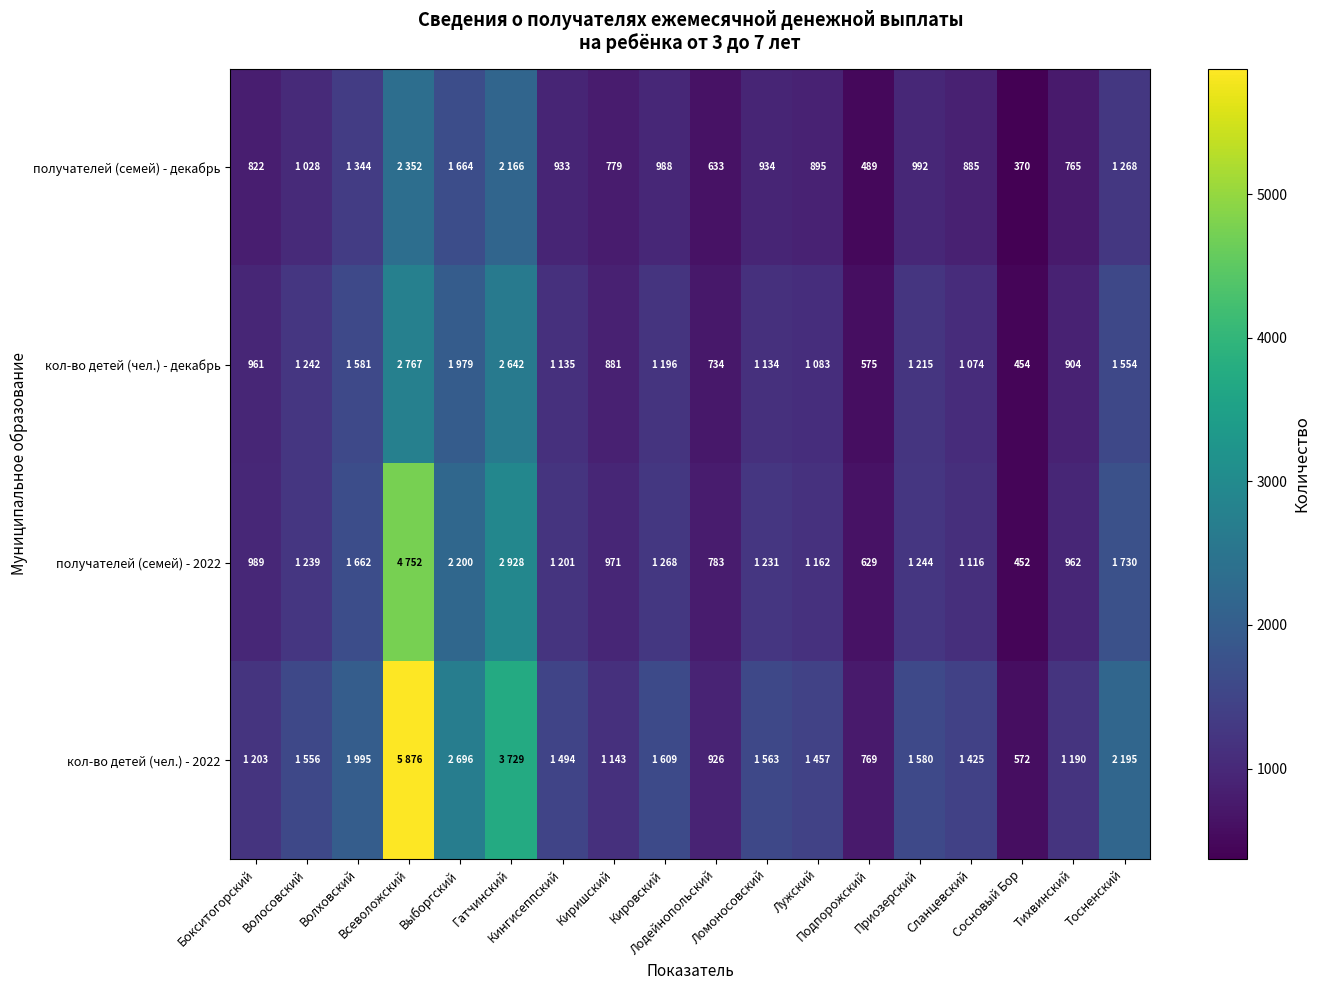

What is the difference between the second highest and second lowest values in the кол-во детей (чел.) - декабрь series?

2067